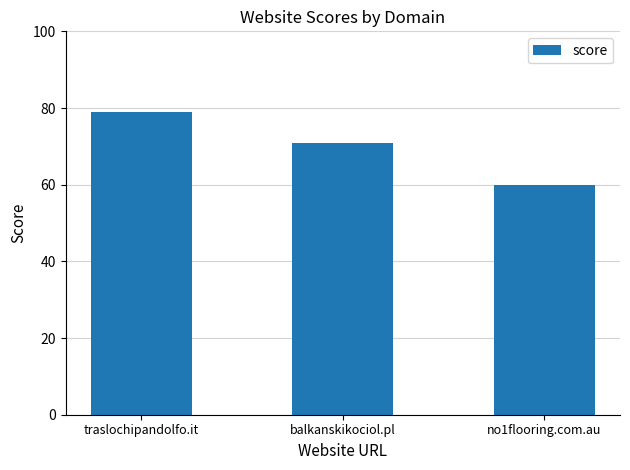

The value at no1flooring.com.au is 60. True or false?

True